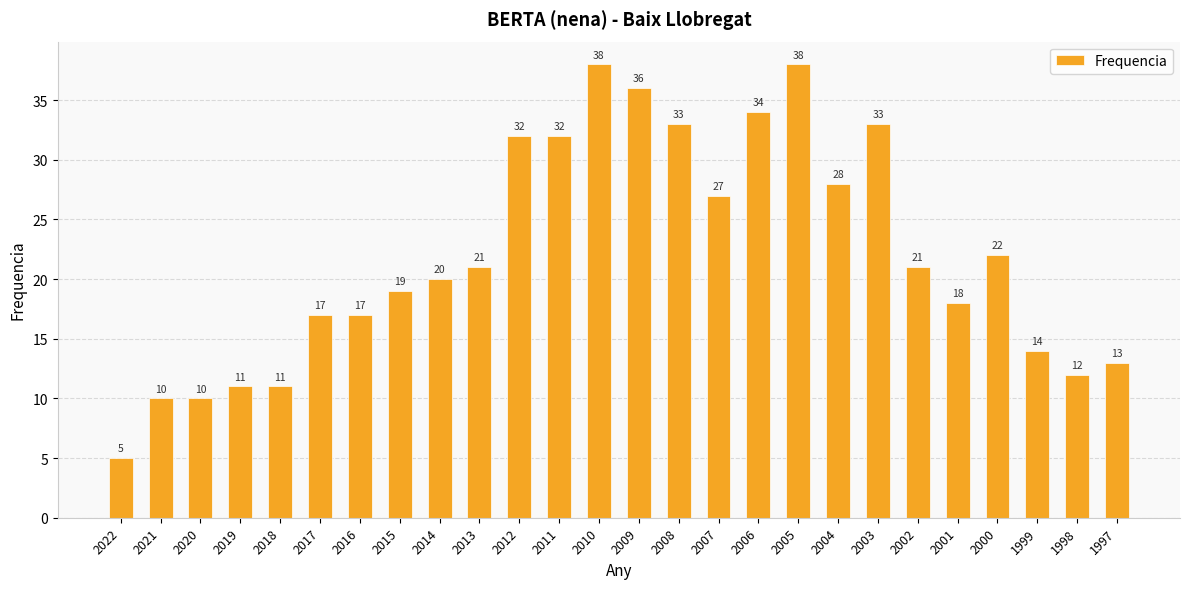

What is the change in value from 2017 to 2008?

+16